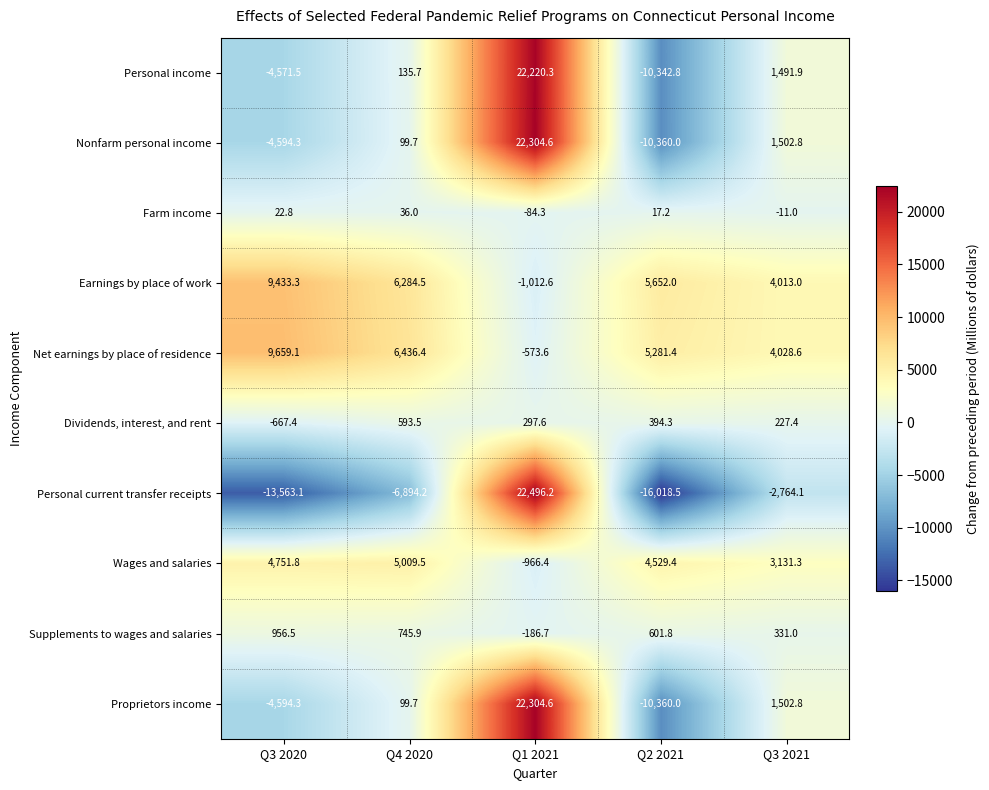

How many negative values does the Net earnings by place of residence series have?

1